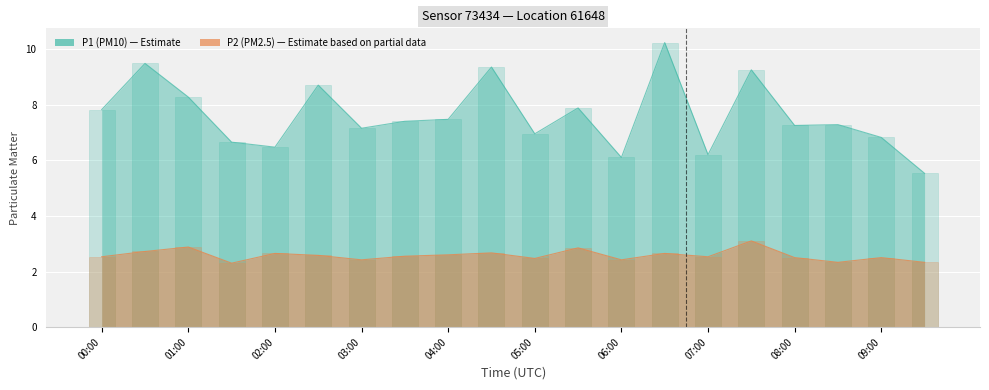

Does the chart contain stacked bars?

No